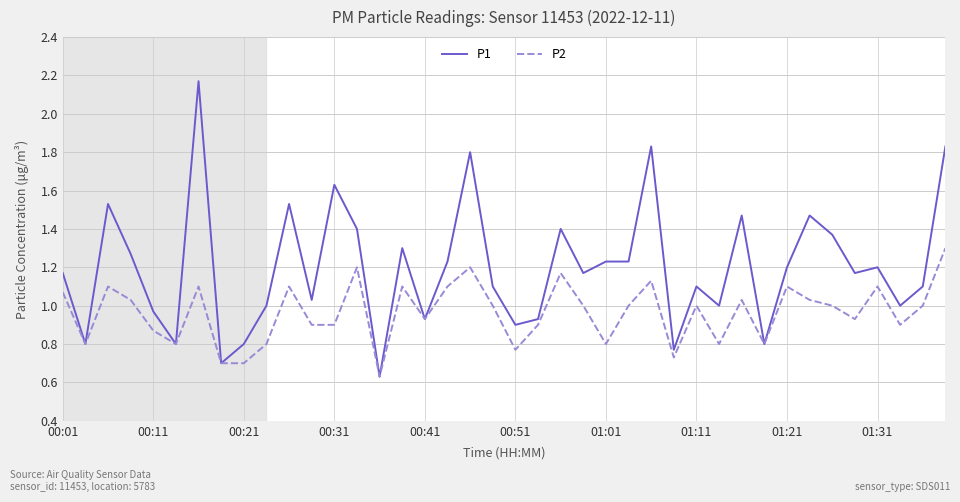

Rank the series by their maximum value, from highest to lowest.

P1, P2